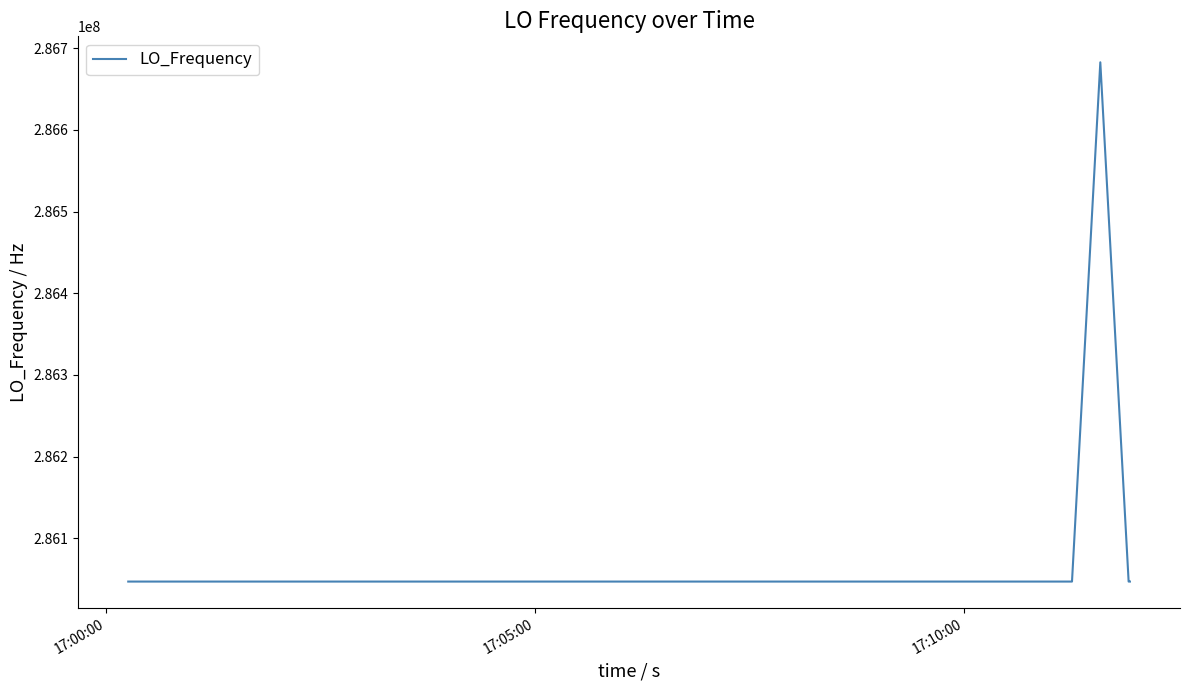

What is the difference between the maximum and minimum values?

635708.8